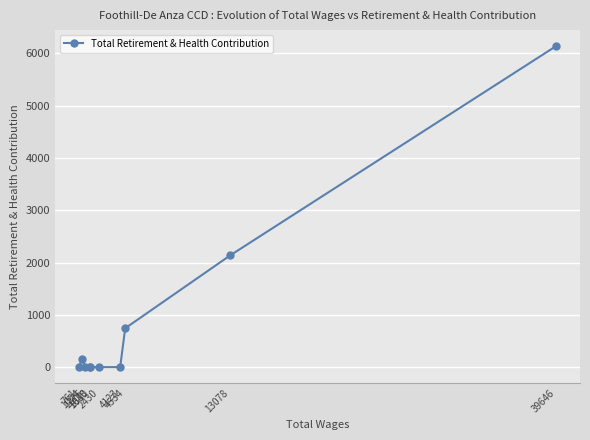

How many lines are shown in the chart?

1